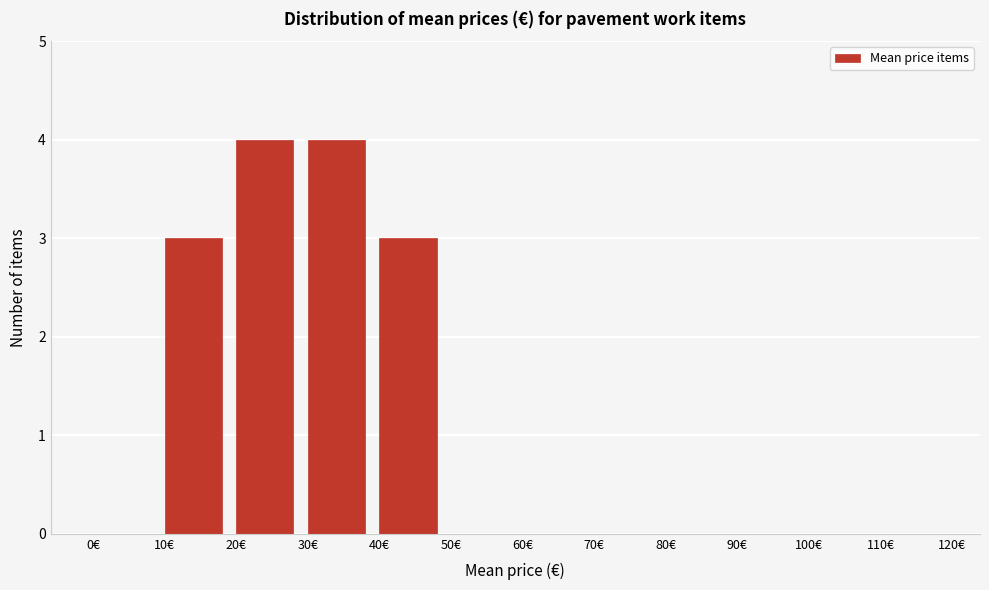

Reading left to right, transcribe all the data shown in this chart.

0€=0	10€=3	20€=4	30€=4	40€=3	50€=0	60€=0	70€=0	80€=0	90€=0	100€=0	110€=0